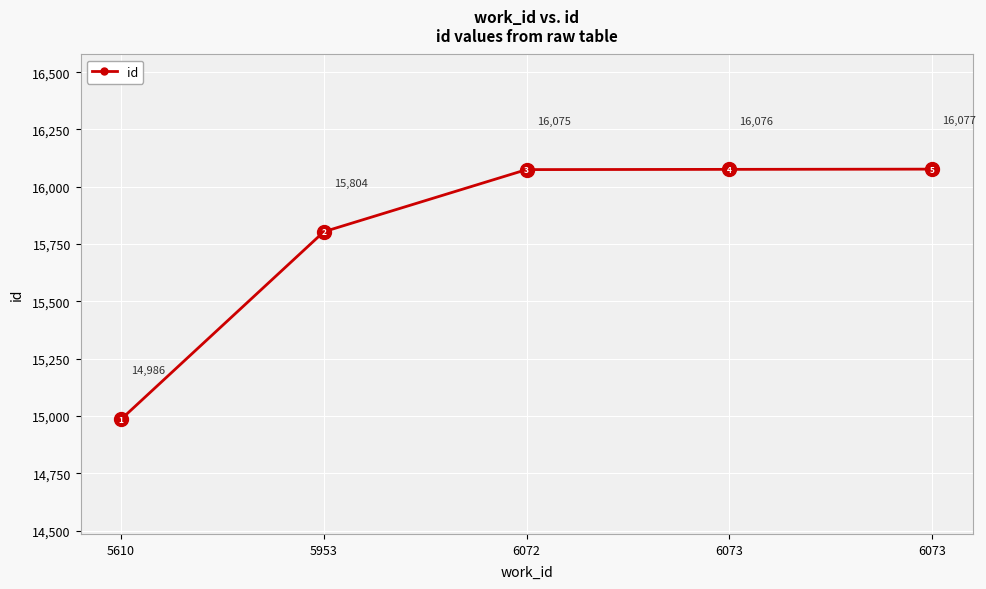

How many data points does each series have?

5